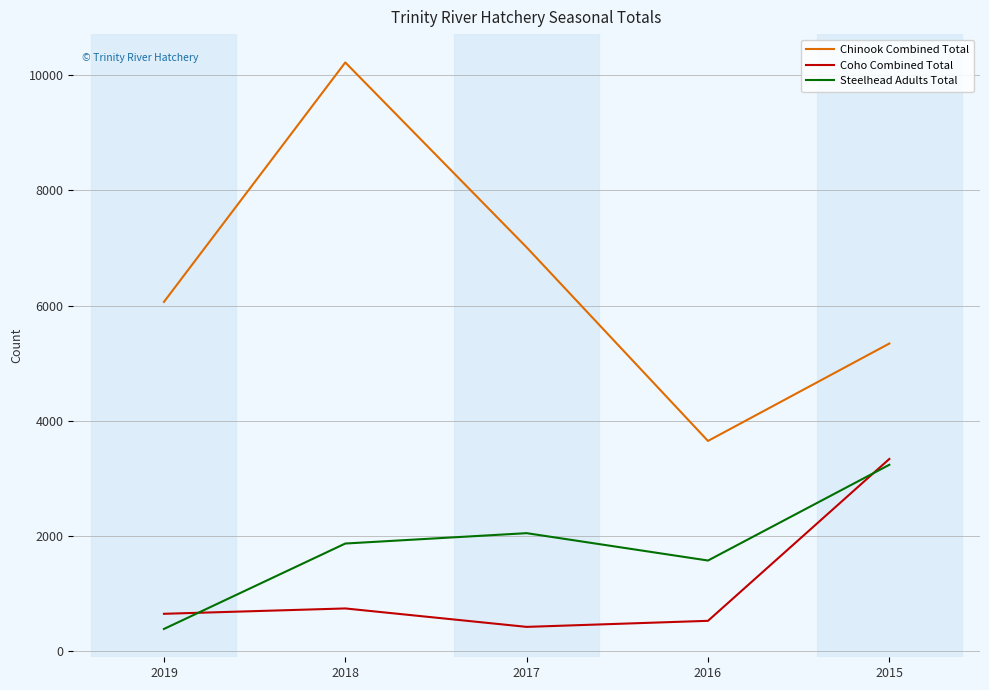

True or false: Steelhead Adults Total and Chinook Combined Total intersect in this chart.

False